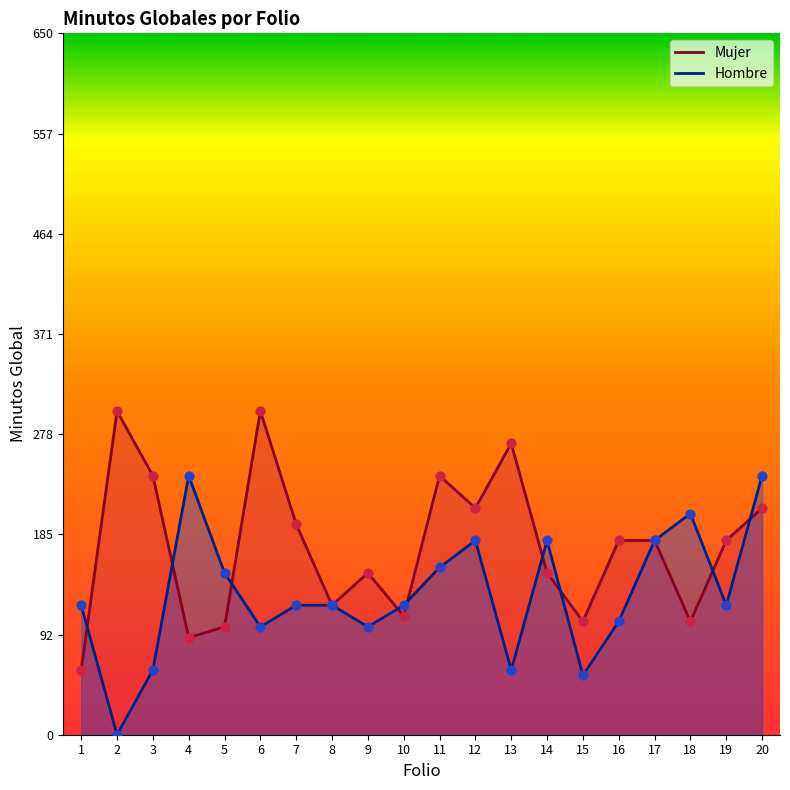

Which series has the largest total across all categories?

Mujer